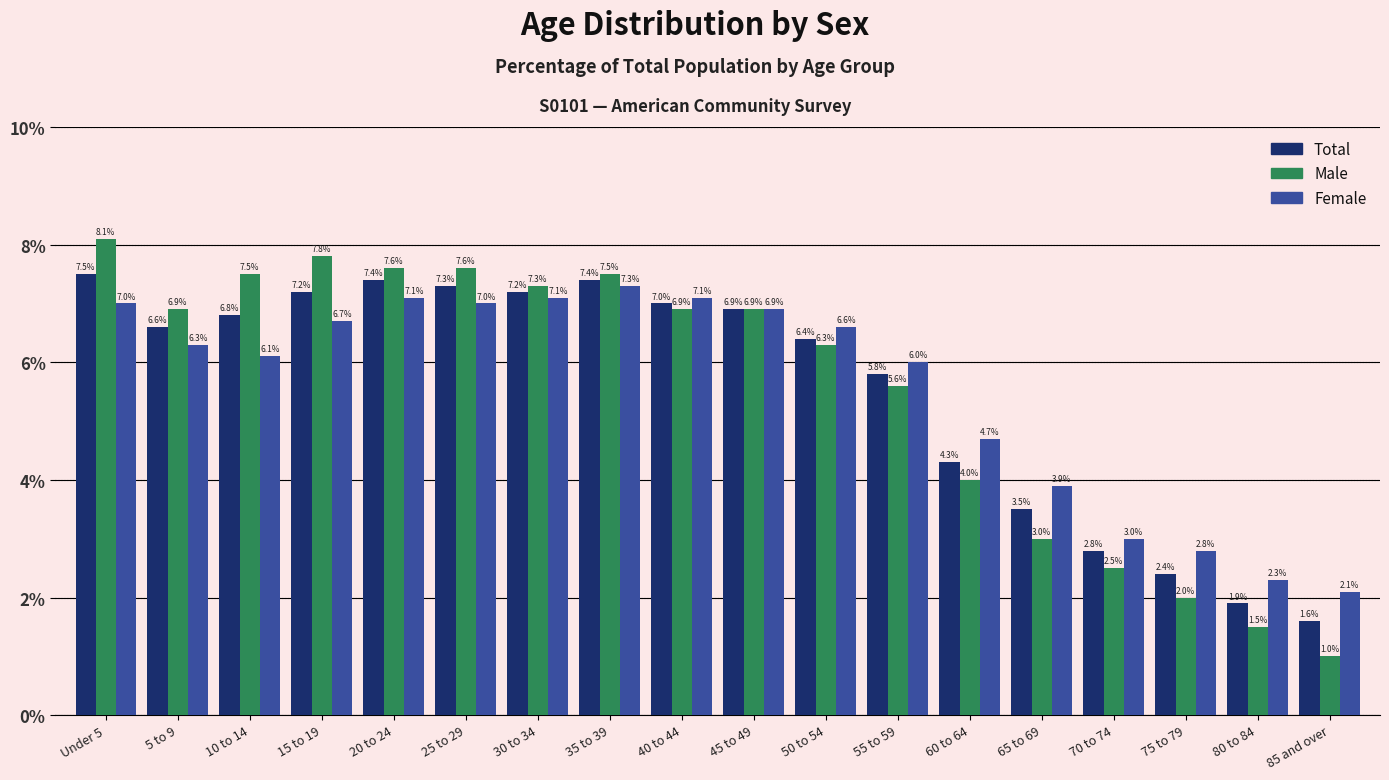

At 10 to 14, list the series in order from largest to smallest.

Male, Total, Female